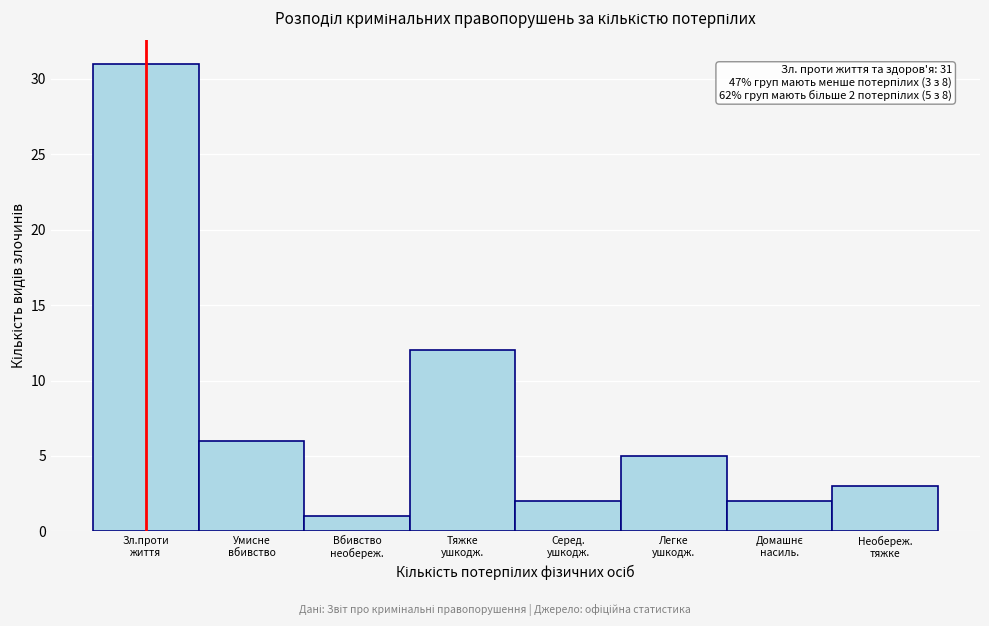

Reading left to right, list all the values displayed in this chart.

31	6	1	12	2	5	2	3